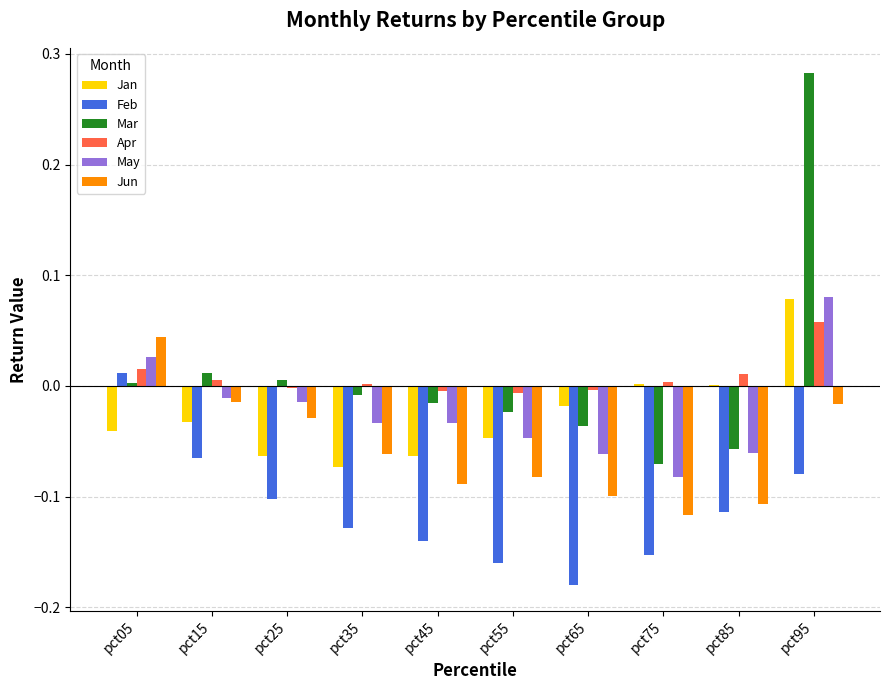

At which label does Feb reach its peak?

pct05